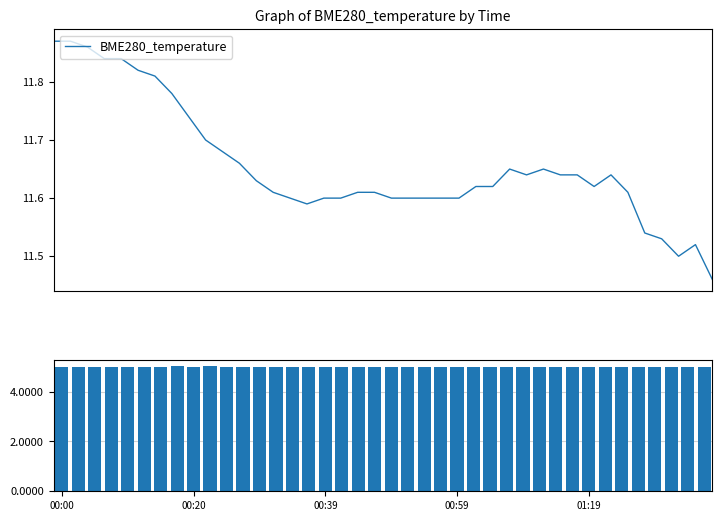

Between 26 and 30, which series saw the biggest shift?

Samples